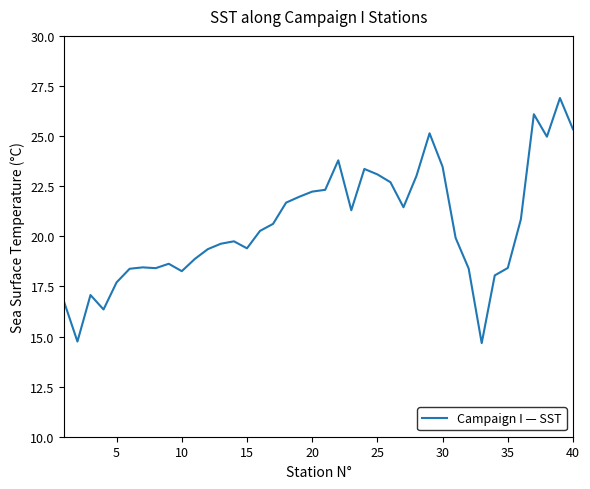

What is the difference between the maximum and minimum values?

12.2